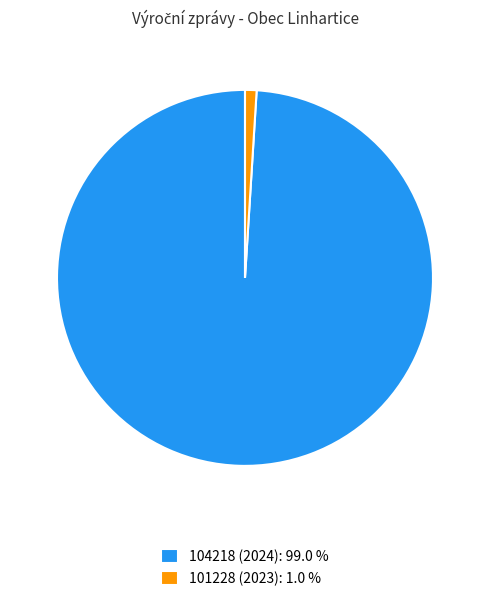

Which has a higher value, 104218 (2024): 99.0 % or 101228 (2023): 1.0 %?

104218 (2024): 99.0 %